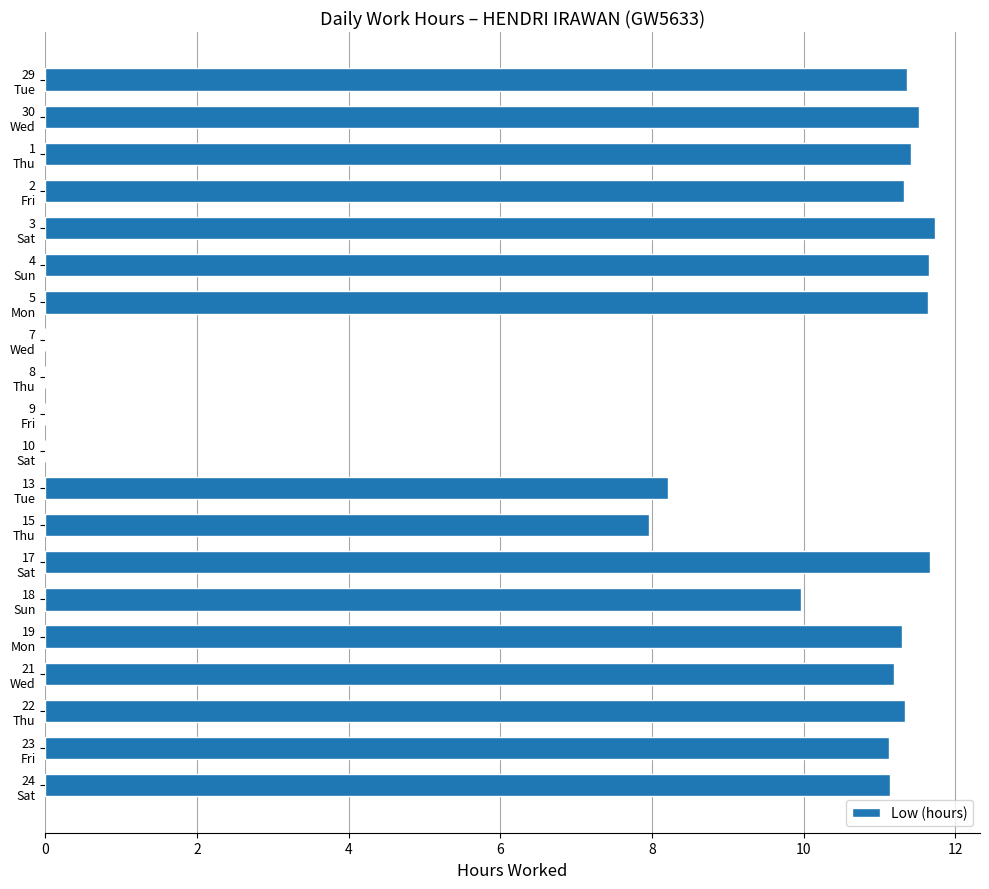

What is the sum of all values?

174.6